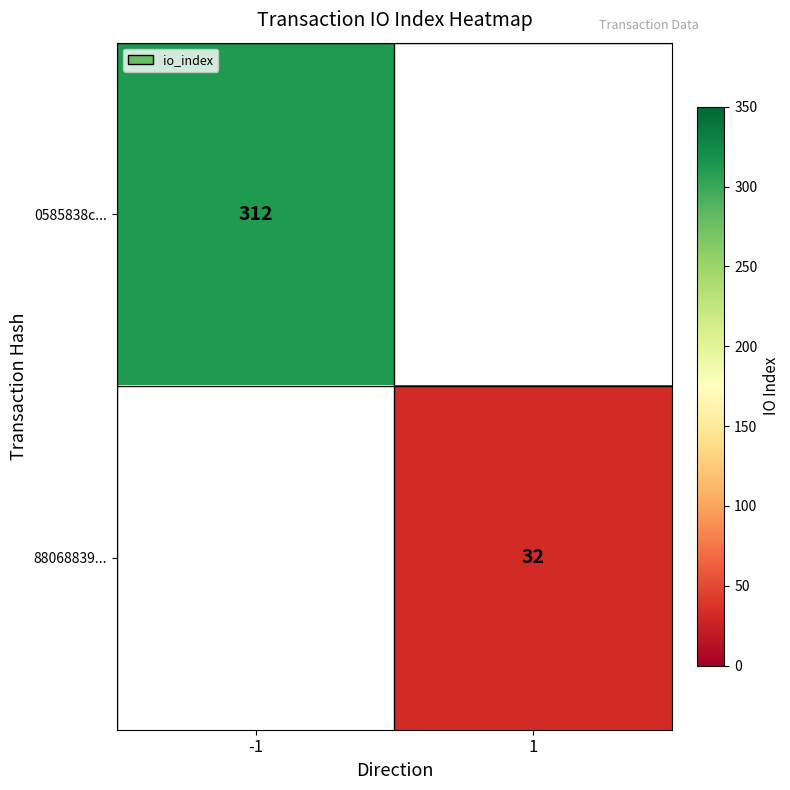

The 0585838c... series shows 453 at -1. True or false?

False